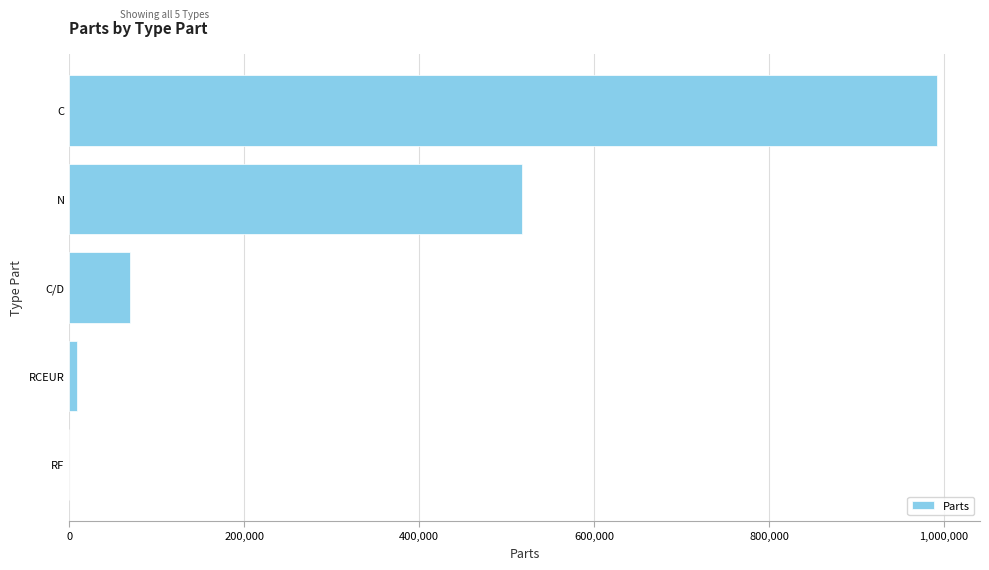

Approximately how many times larger is the value at N compared to C?

0.5